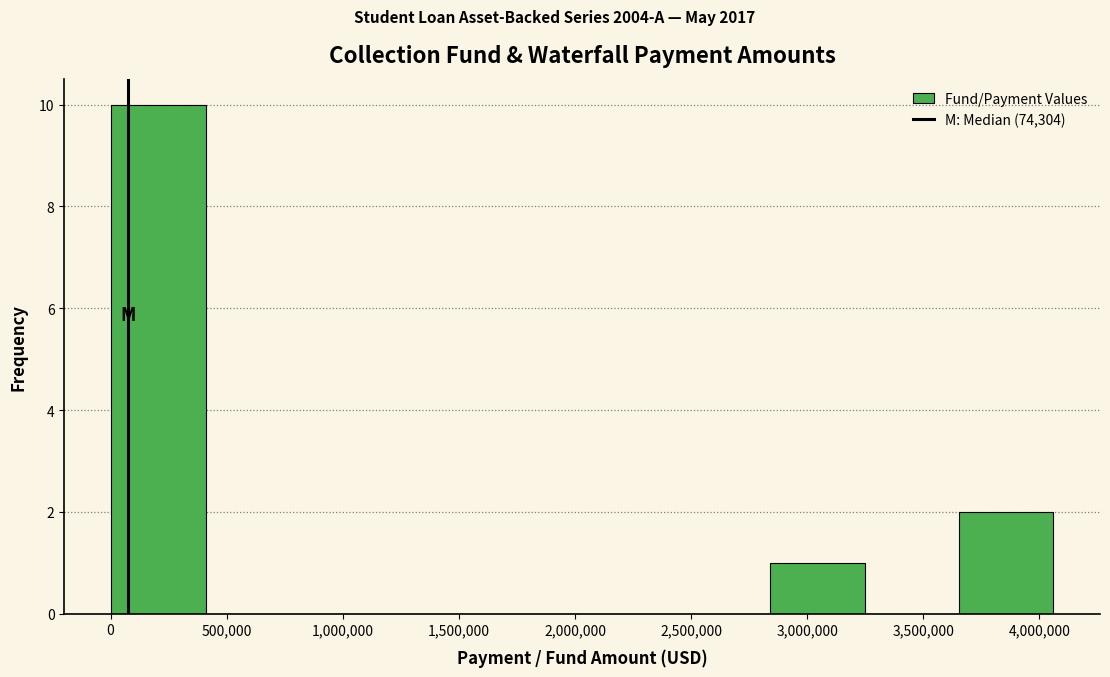

Reading left to right, transcribe this chart: for each bar, give the range it covers on the x-axis and its height. Neither the bar edges nor the heights are printed on the chart, so give them approximately, as read against the axes.

0 to 400000: 10
400000 to 800000: 0
800000 to 1200000: 0
1200000 to 1650000: 0
1650000 to 2050000: 0
2050000 to 2450000: 0
2450000 to 2850000: 0
2850000 to 3250000: 1
3250000 to 3650000: 0
3650000 to 4050000: 2